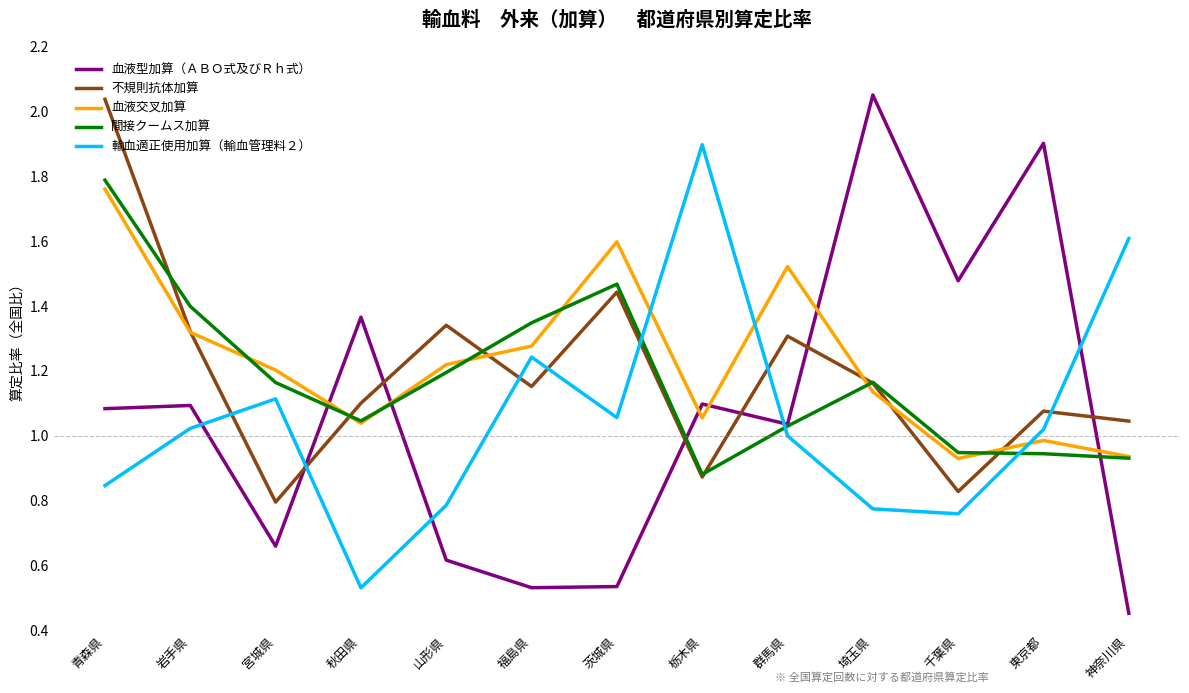

Which series changed the most between 福島県 and 群馬県?

血液型加算（ＡＢＯ式及びＲｈ式）